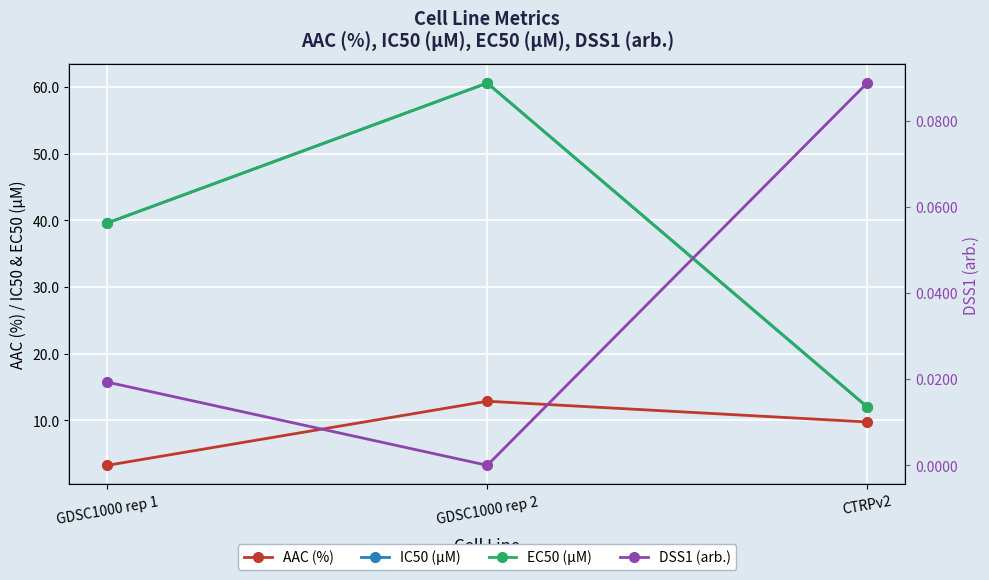

What is the label of the 2nd point from the right?

GDSC1000 rep 2